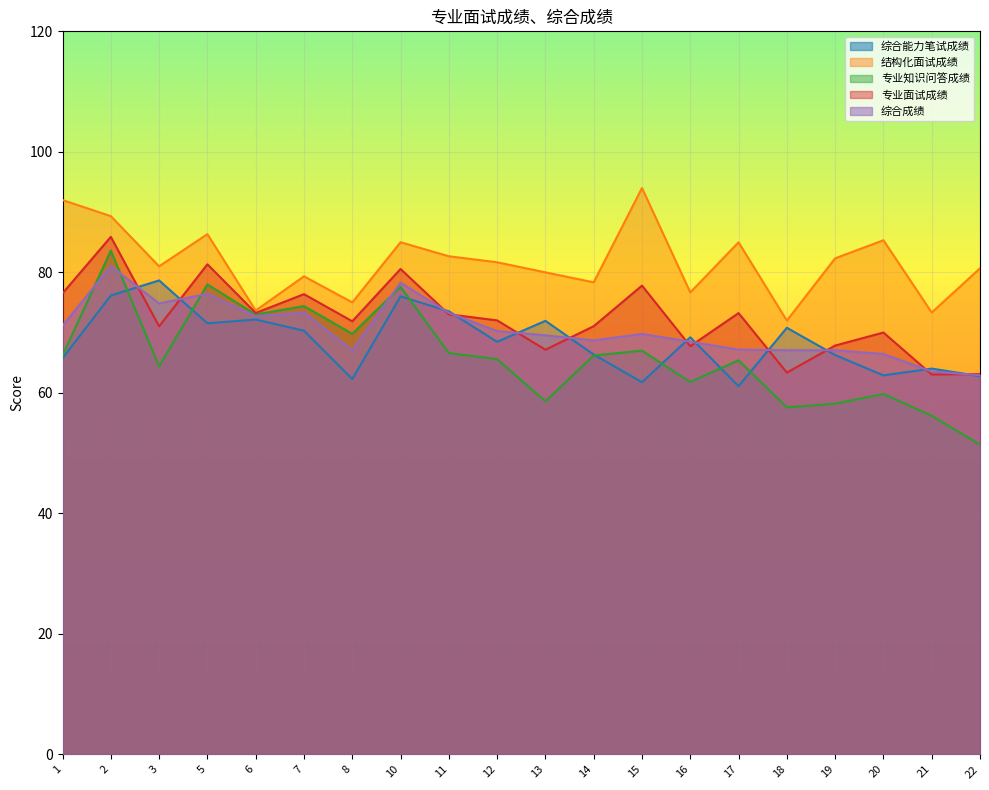

Reading left to right, extract all data points from this chart.

综合能力笔试成绩: 1=65.7	2=76.2	3=78.7	5=71.5	6=72.2	7=70.3	8=62.3	10=76.0	11=73.5	12=68.5	13=72.0	14=66.4	15=61.8	16=69.2	17=61.1	18=70.8	19=66.3	20=62.9	21=64.0	22=62.8
结构化面试成绩: 1=92.0	2=89.3	3=81.0	5=86.3	6=73.7	7=79.3	8=75.0	10=85.0	11=82.7	12=81.7	13=80.0	14=78.3	15=94.0	16=76.7	17=85.0	18=72.0	19=82.3	20=85.3	21=73.3	22=80.7
专业知识问答成绩: 1=66.2	2=83.6	3=64.4	5=78.0	6=73.0	7=74.4	8=69.8	10=77.6	11=66.6	12=65.6	13=58.6	14=66.2	15=67.0	16=61.8	17=65.4	18=57.6	19=58.2	20=59.8	21=56.2	22=51.4
专业面试成绩: 1=76.5	2=85.9	3=71.0	5=81.3	6=73.3	7=76.4	8=71.9	10=80.6	11=73.0	12=72.0	13=67.2	14=71.1	15=77.8	16=67.8	17=73.2	18=63.4	19=67.8	20=70.0	21=63.0	22=63.1
综合成绩: 1=71.1	2=81.0	3=74.8	5=76.4	6=72.7	7=73.3	8=67.1	10=78.3	11=73.3	12=70.2	13=69.6	14=68.7	15=69.8	16=68.5	17=67.2	18=67.1	19=67.1	20=66.5	21=63.5	22=62.9